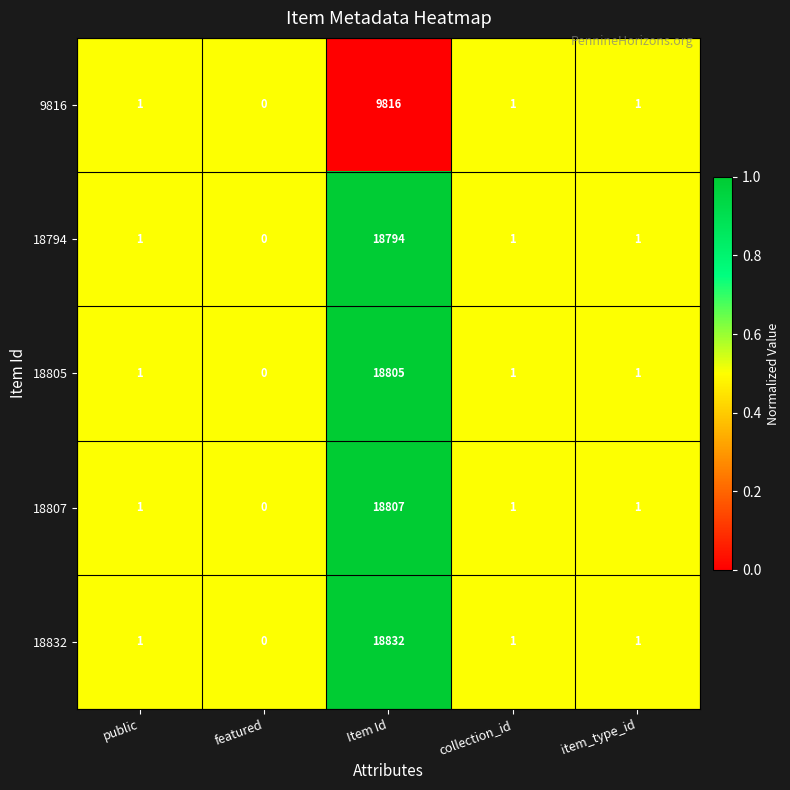

Reading right to left, transcribe all the data shown in this chart.

9816: item_type_id=1	collection_id=1	Item Id=9816	featured=0	public=1
18794: item_type_id=1	collection_id=1	Item Id=18794	featured=0	public=1
18805: item_type_id=1	collection_id=1	Item Id=18805	featured=0	public=1
18807: item_type_id=1	collection_id=1	Item Id=18807	featured=0	public=1
18832: item_type_id=1	collection_id=1	Item Id=18832	featured=0	public=1